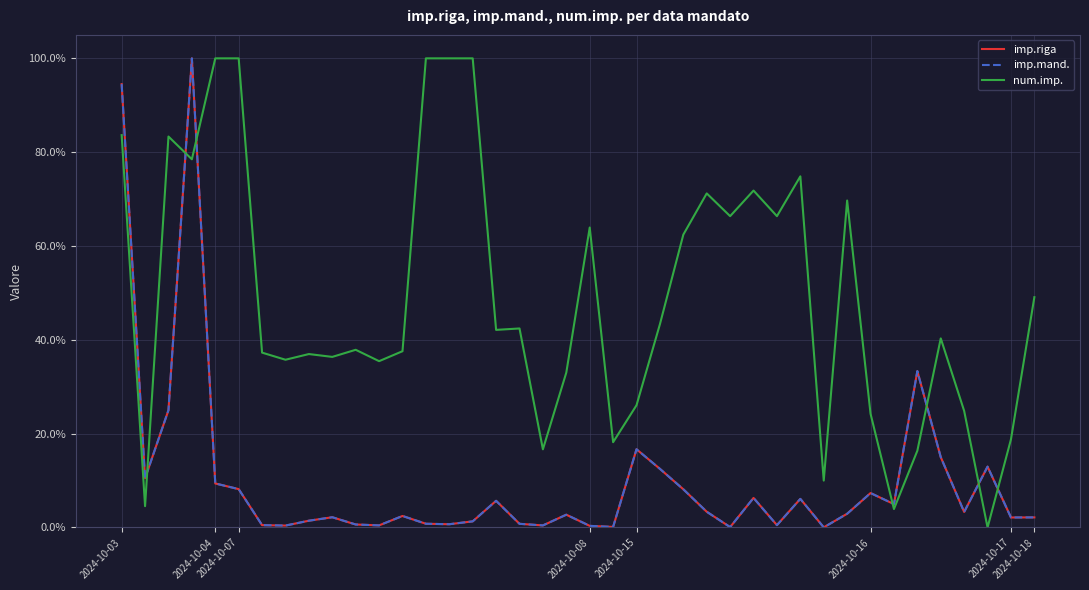

What is the value of the num.imp. point at the 13th from the left?

37.6